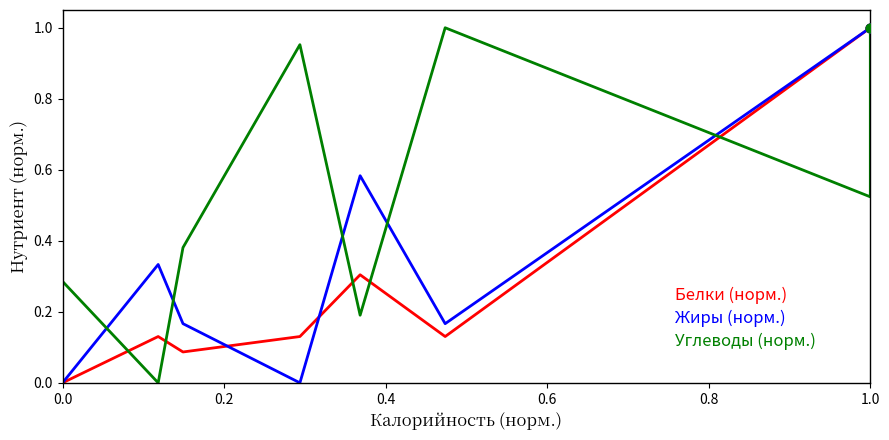

Which series has the largest total across all categories?

Углеводы (норм.)